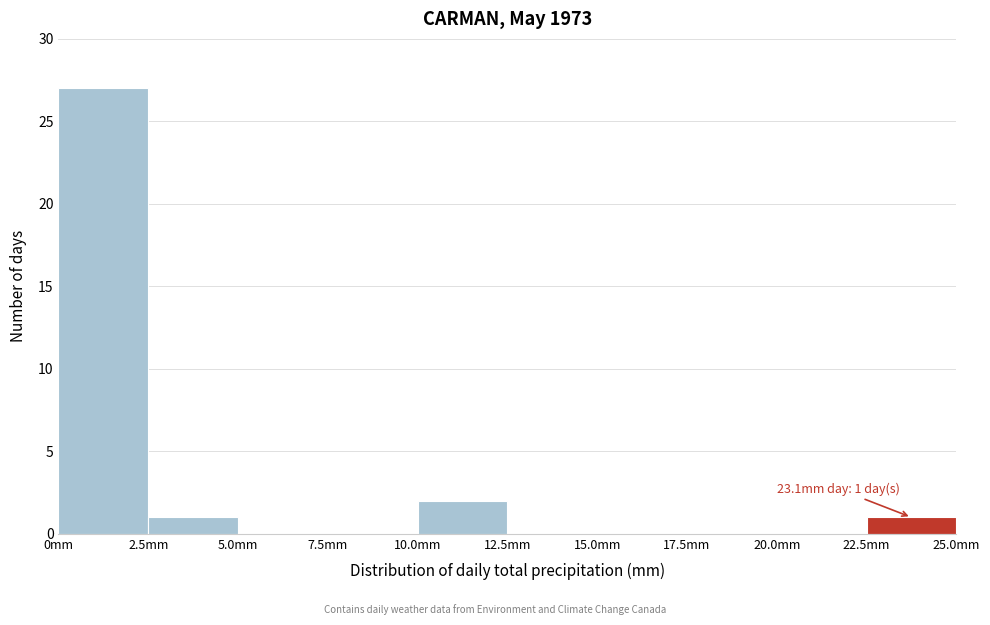

Over which range of the x-axis is the bar tallest?

0.0 to 2.5